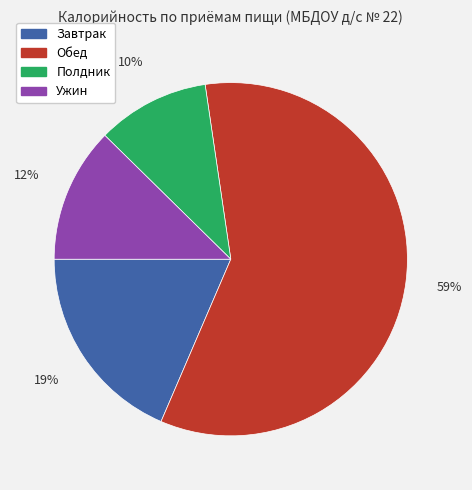

To the nearest percent, what is the average slice percentage?

25%